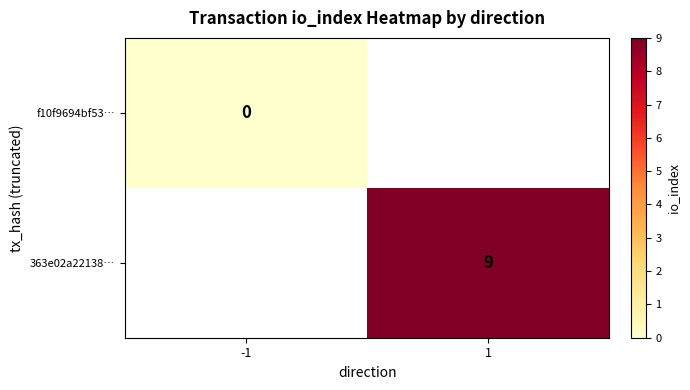

True or false: 363e02a22138… has a value of 9 at 1.

True